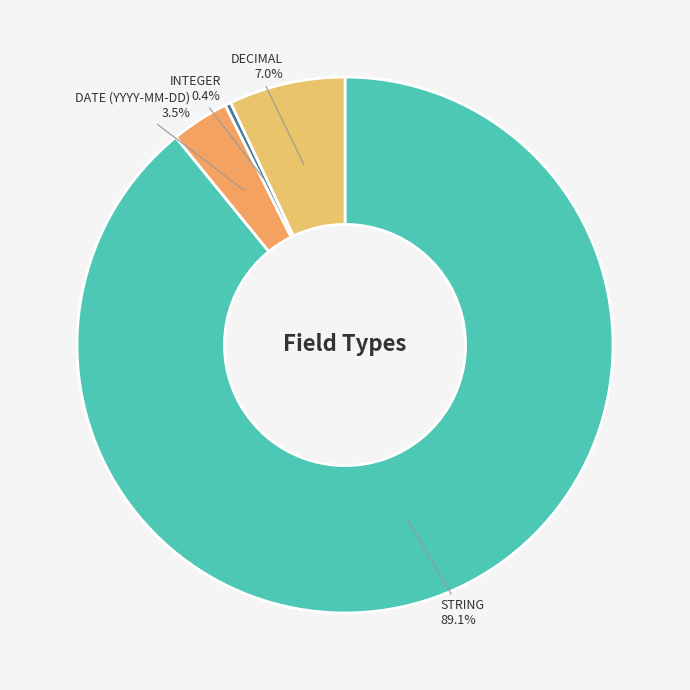

Approximately how many times larger is the value at DECIMAL compared to STRING?

0.1